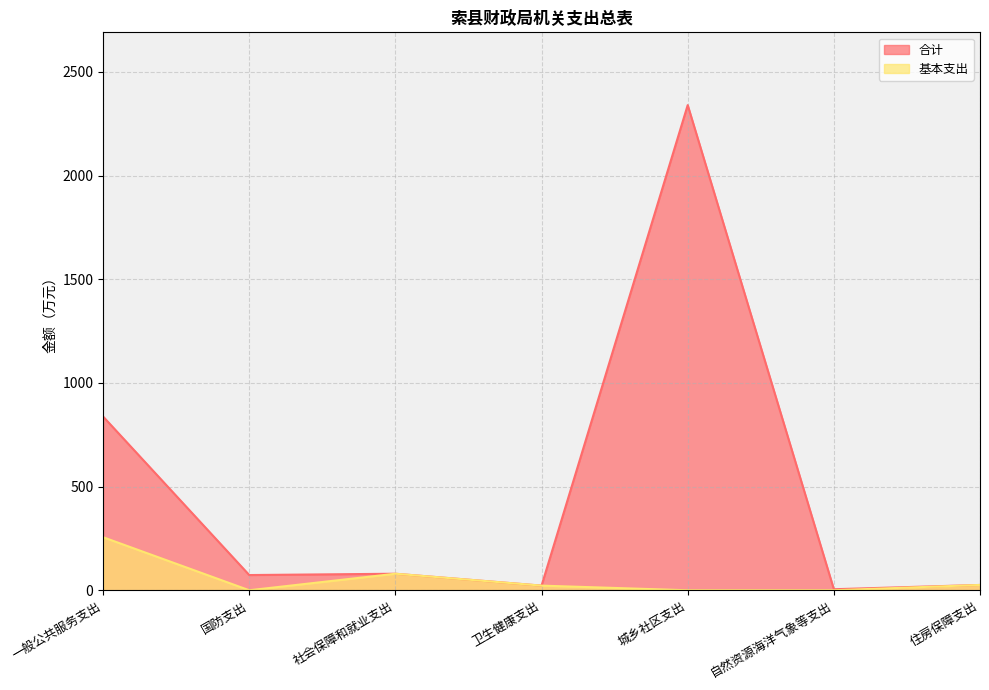

True or false: 合计 has a value of 837.6 at 一般公共服务支出.

True